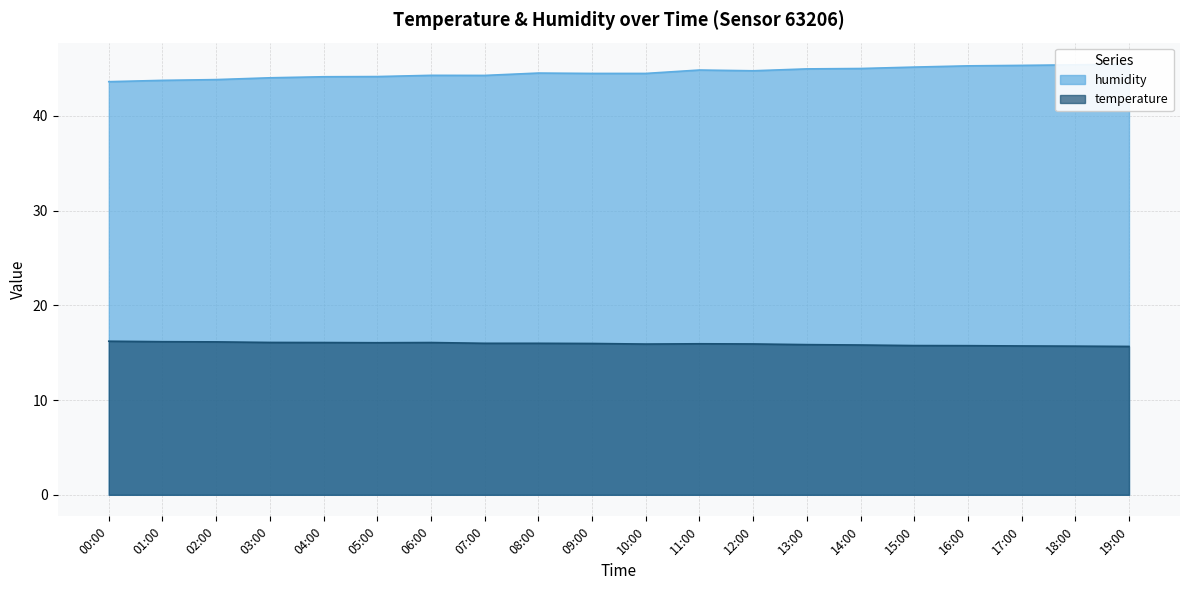

What is the difference between the maximum and minimum values in the temperature series?

0.6